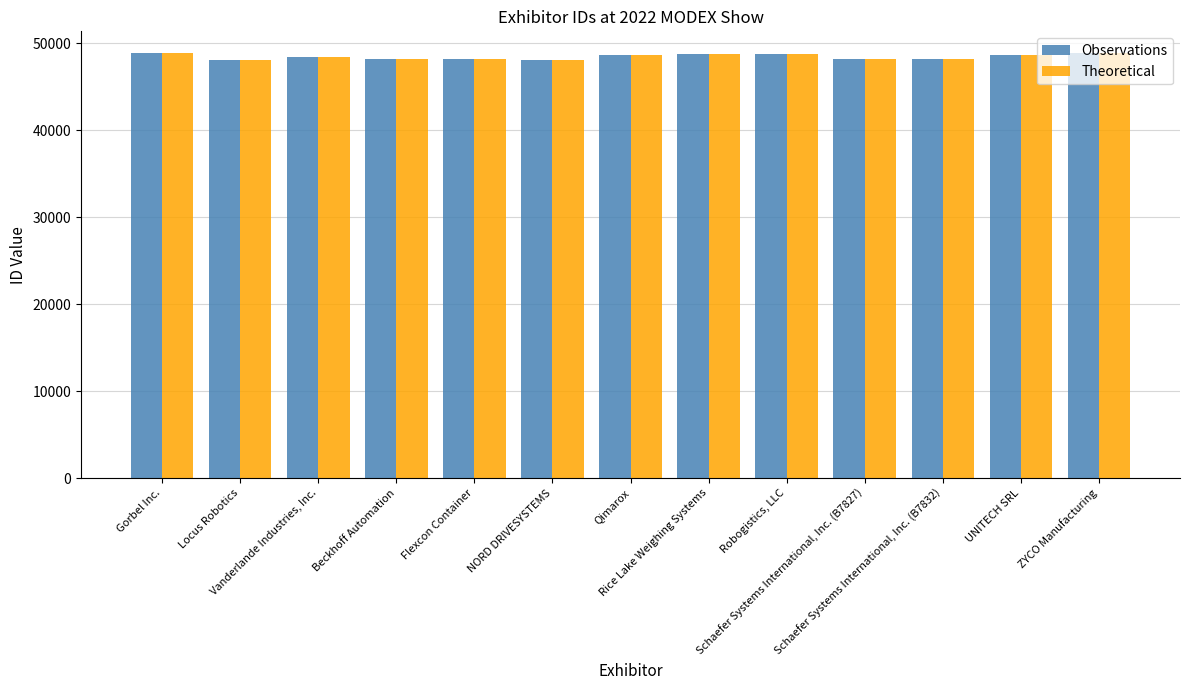

Is it true that Observations equals 16307 at Robogistics, LLC?

False